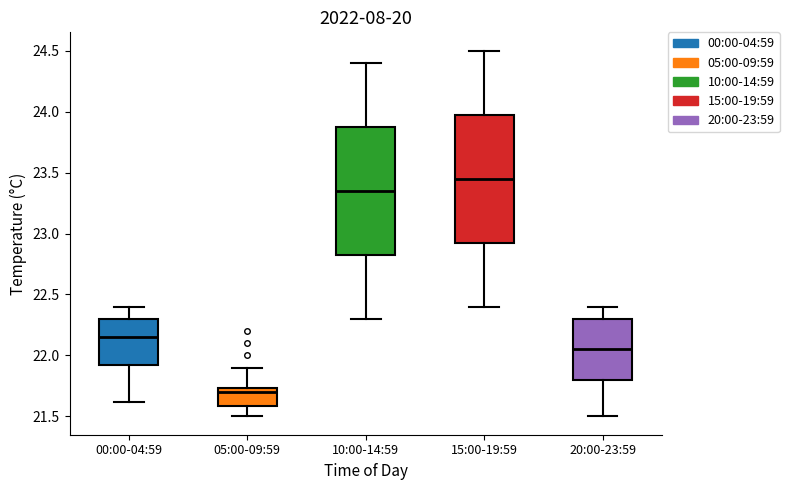

Which box has the highest median line?

15:00-19:59